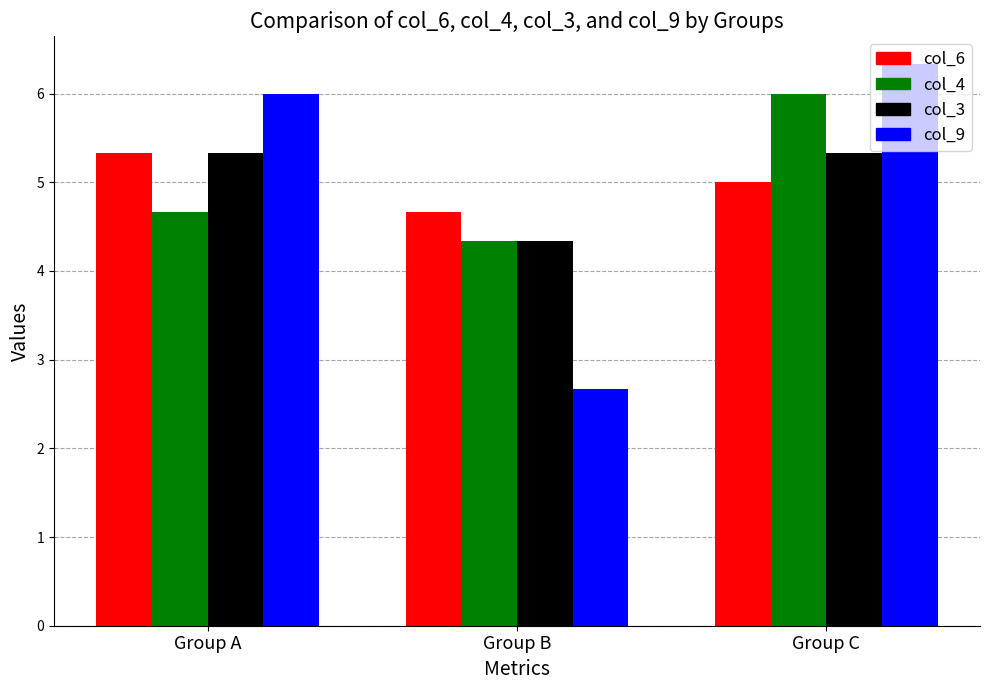

The col_4 series shows 1.4 at Group B. True or false?

False